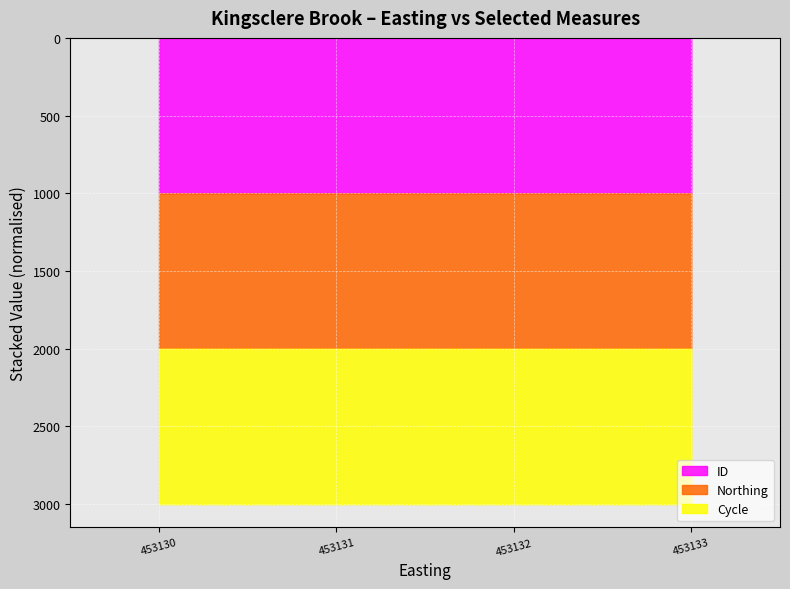

At which category is the sum across all series the highest?

453132